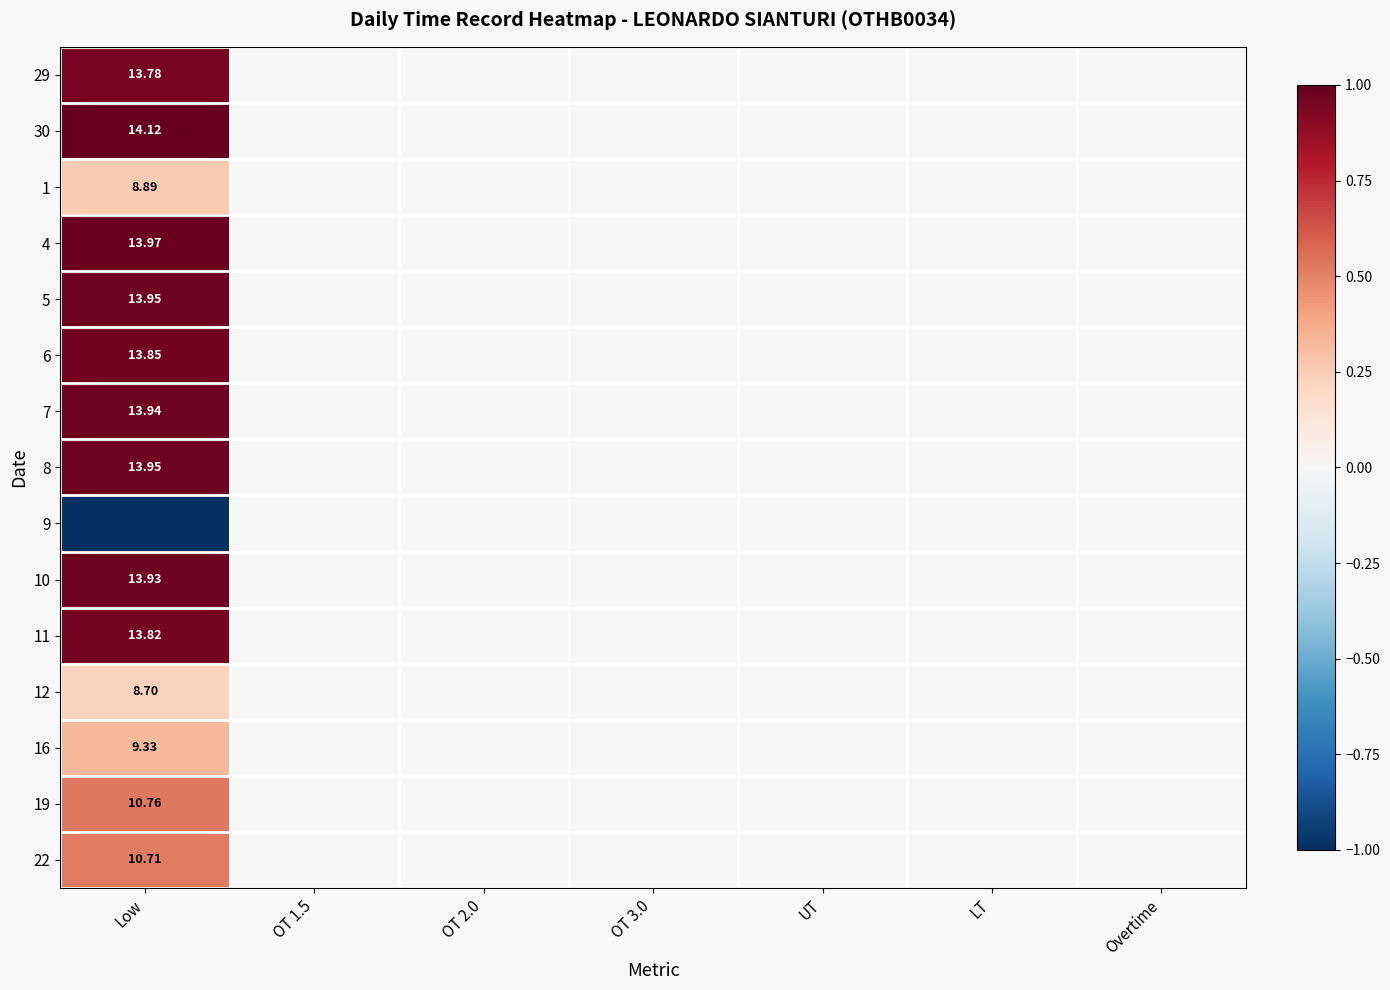

At which label does 16 reach its peak?

Low